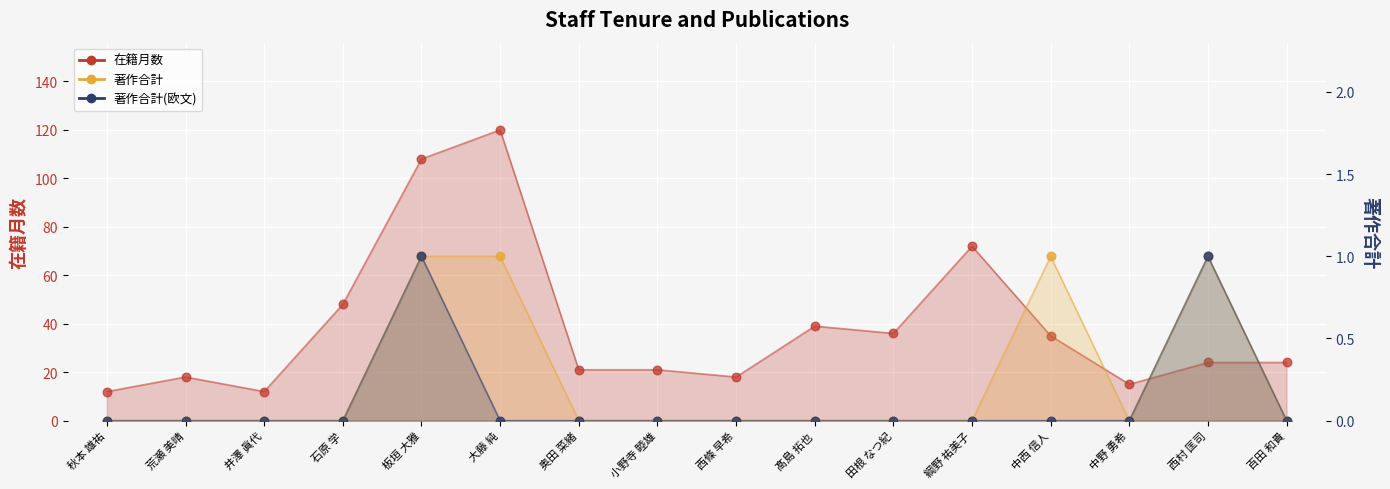

Which series has the largest Y range (max minus min)?

在籍月数